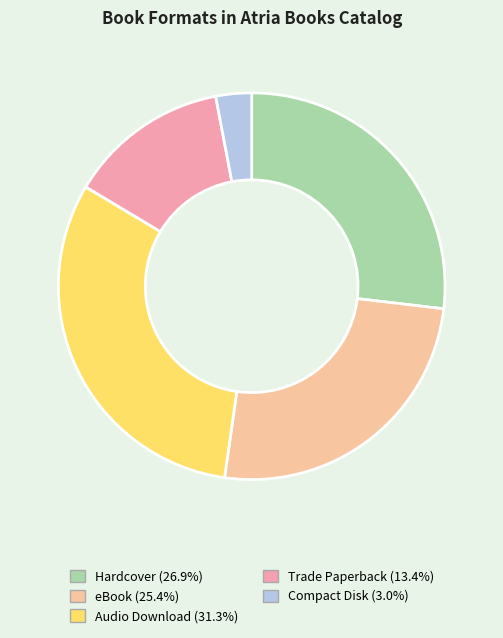

Is eBook the majority of the pie?

No